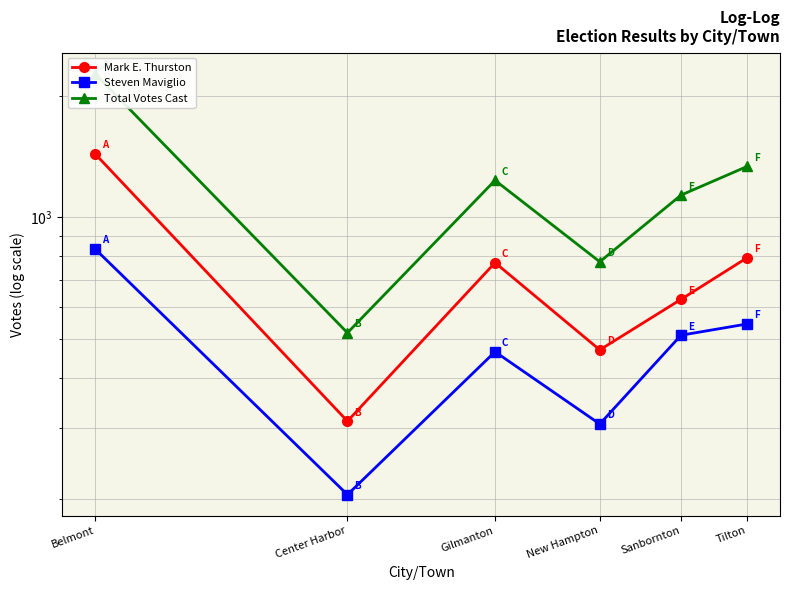

How many lines are shown in the chart?

3